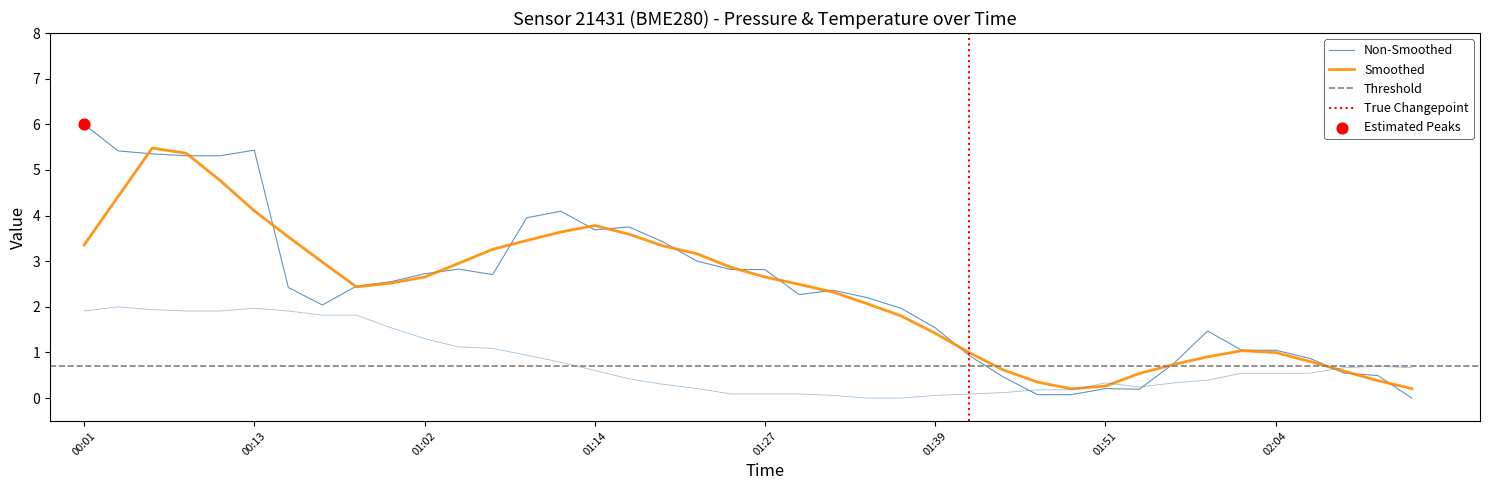

At how many categories does at least one series exceed 4?

7